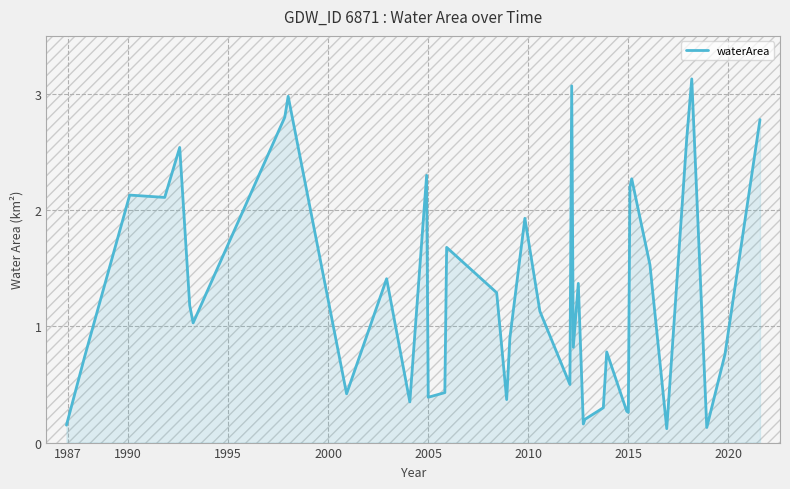

What is the maximum value shown in the chart?

3.1